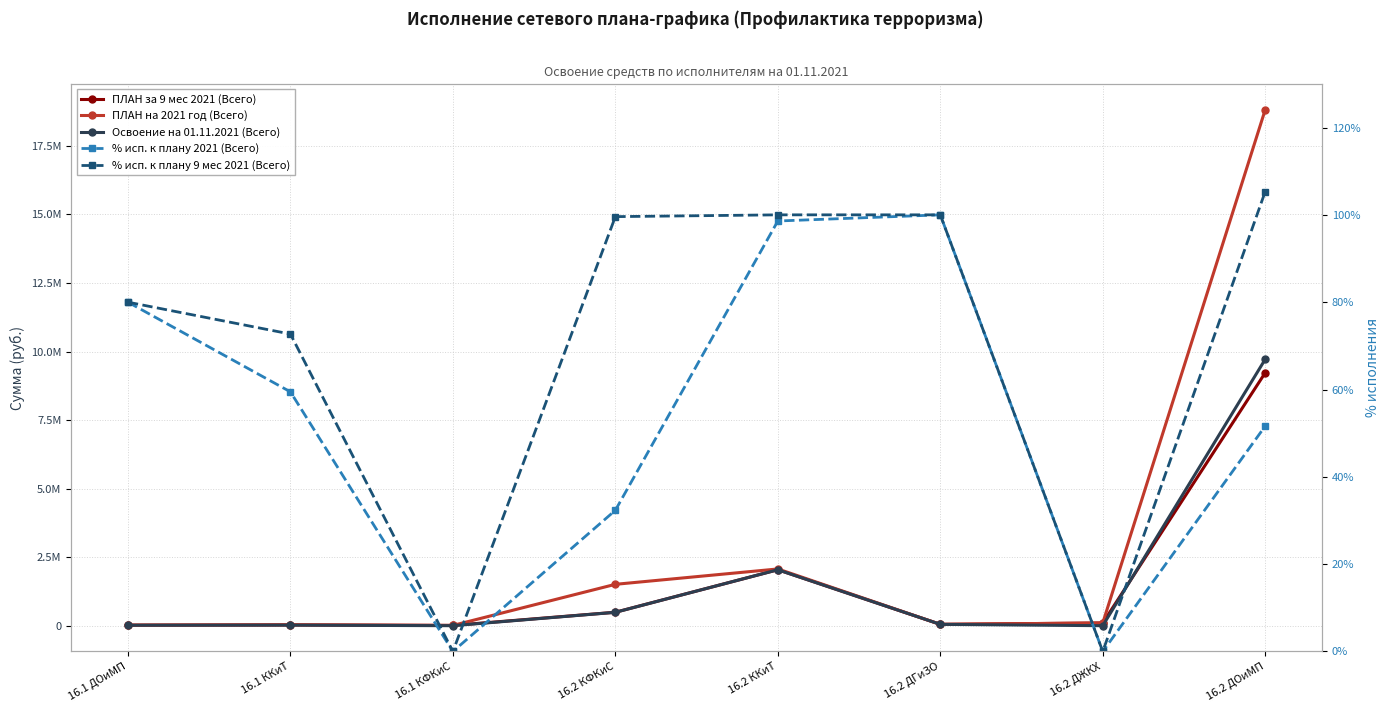

Is the value of % исп. к плану 9 мес 2021 (Всего) at 16.2 ДГиЗО greater than the value of ПЛАН на 2021 год (Всего) at 16.1 КФКиС?

No